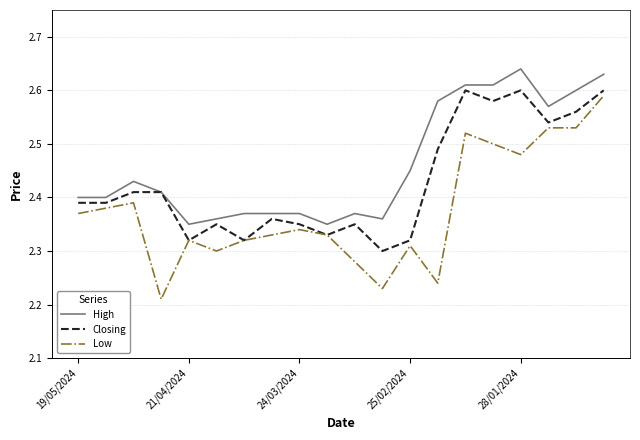

Rank the series by their average value, from lowest to highest.

Low, Closing, High